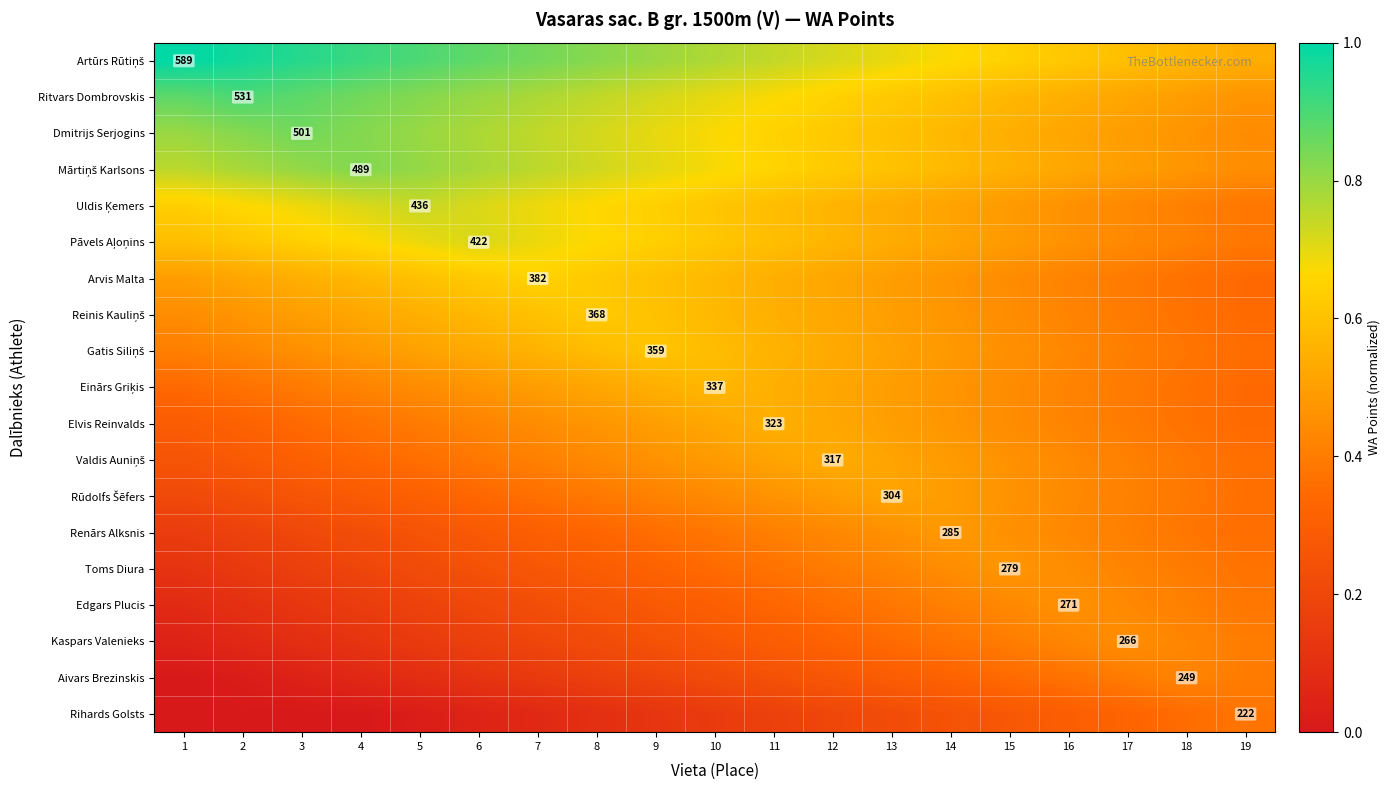

Count the number of categories in the chart.

19